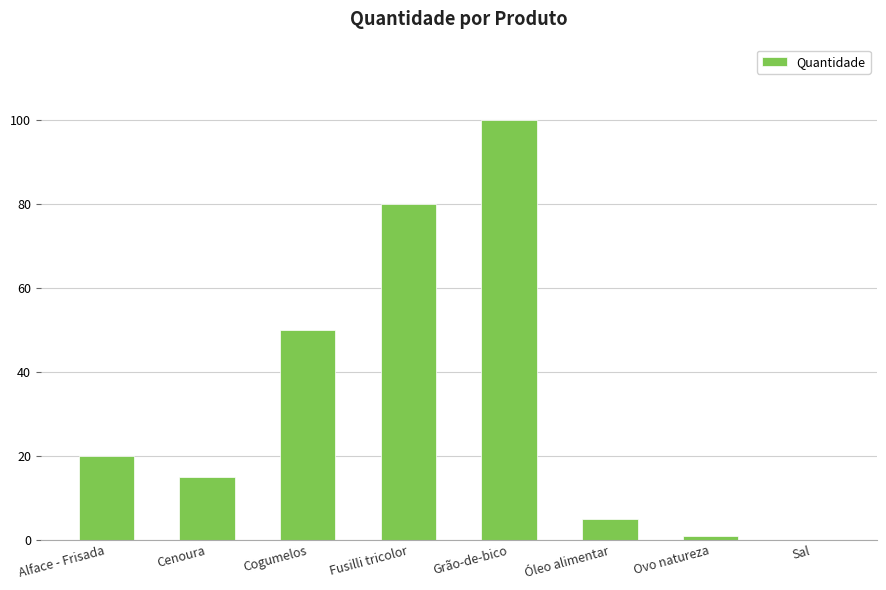

Reading left to right, list all the values displayed in this chart.

Alface - Frisada=20.0	Cenoura=15.0	Cogumelos=50.0	Fusilli tricolor=80.0	Grão-de-bico=100.0	Óleo alimentar=5.0	Ovo natureza=1.0	Sal=0.1